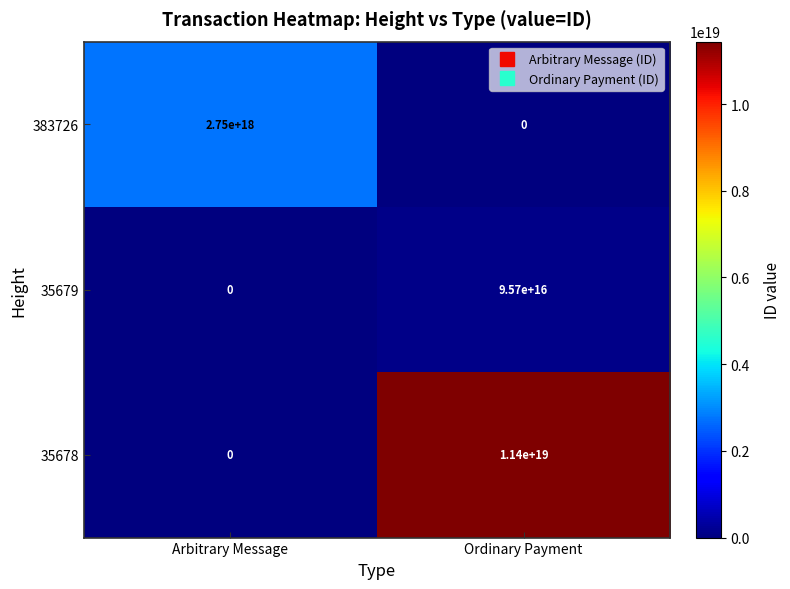

Where is 35679 nearest to the value 47850000000000000?

Arbitrary Message